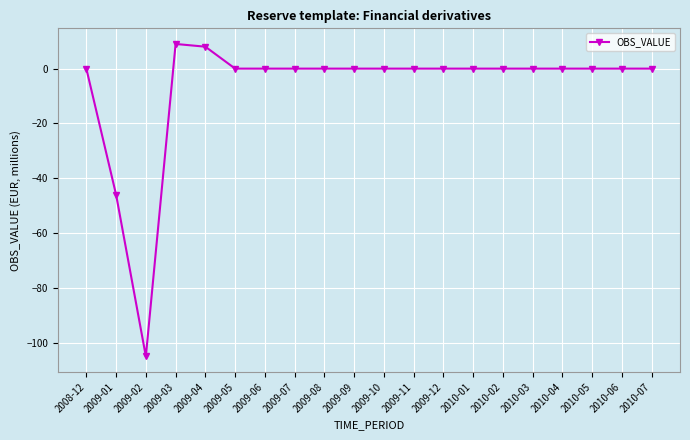

Where is the data nearest to the value -48?

2009-01